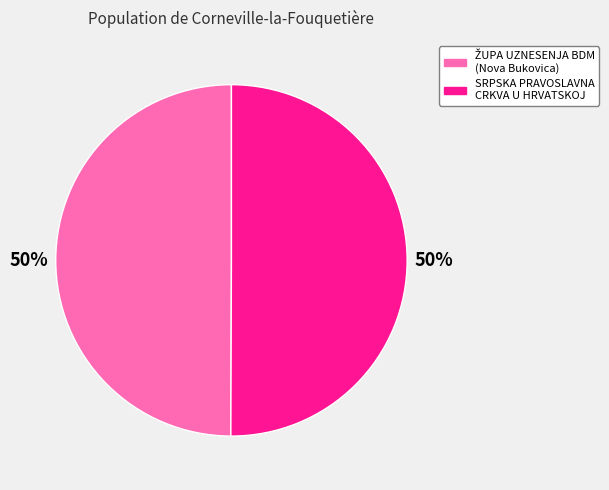

To the nearest percent, what is the average slice percentage?

50%